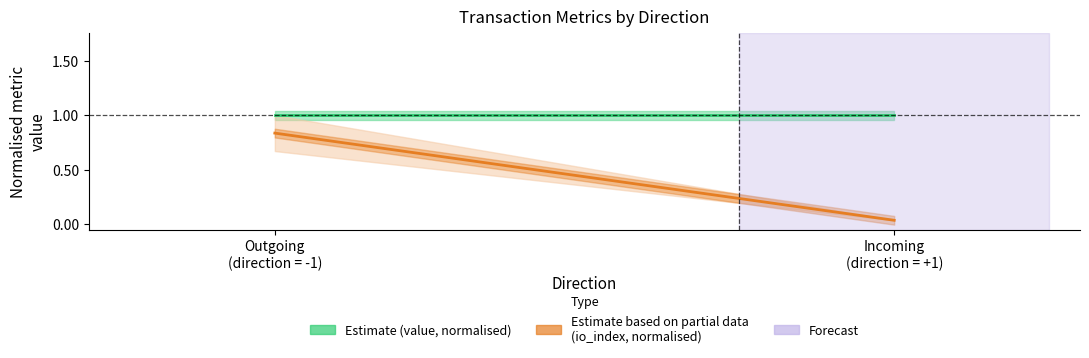

Which series changed the most between Outgoing
(direction = -1) and Incoming
(direction = +1)?

Estimate (io_index, normalised)